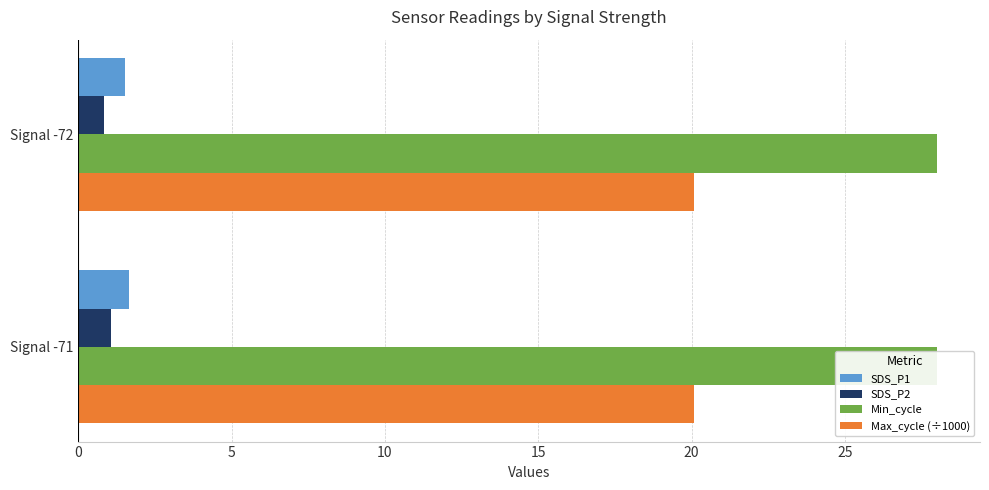

Is it true that SDS_P2 equals 0.8 at 5?

True